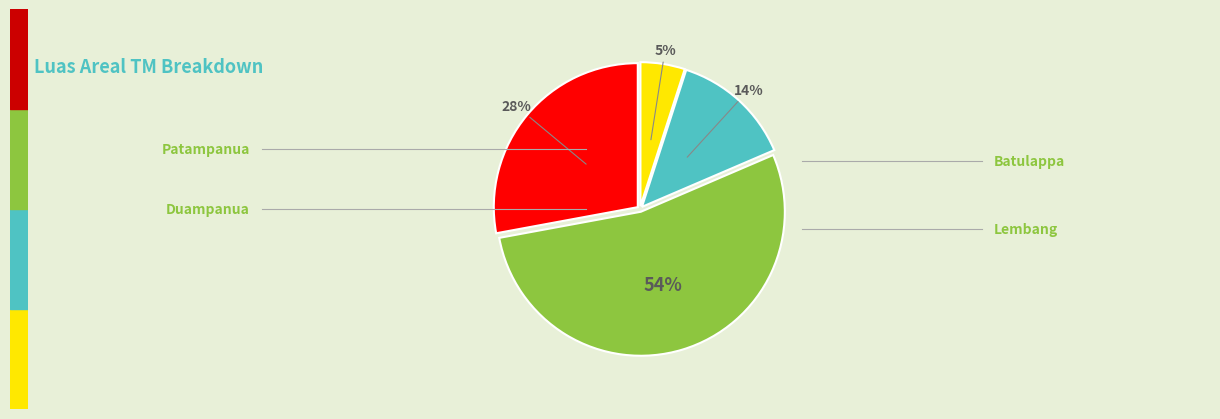

To the nearest percent, what is the average slice percentage?

25%